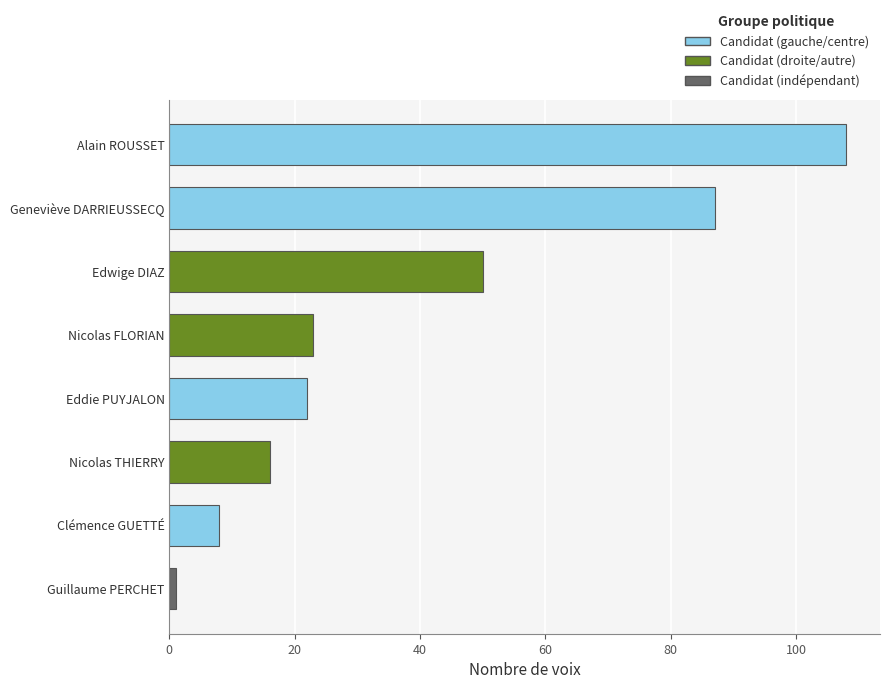

Are the bars horizontal?

Yes